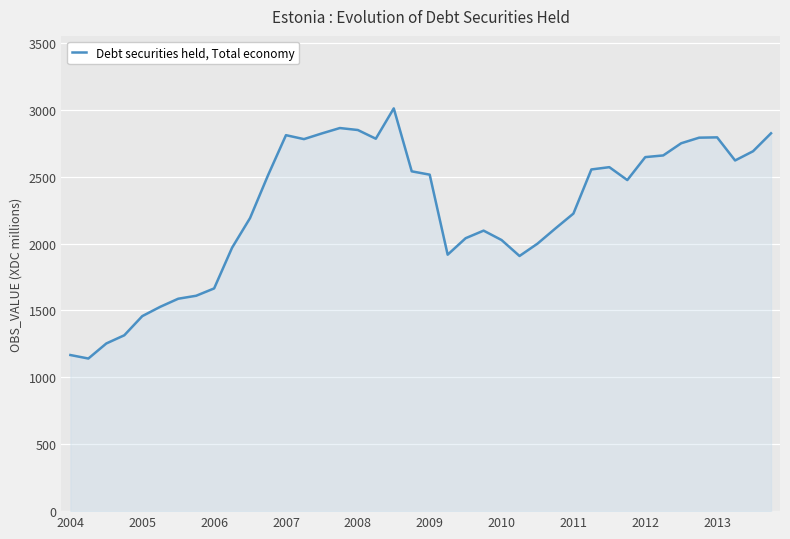

What is the minimum value shown in the chart?

1140.5